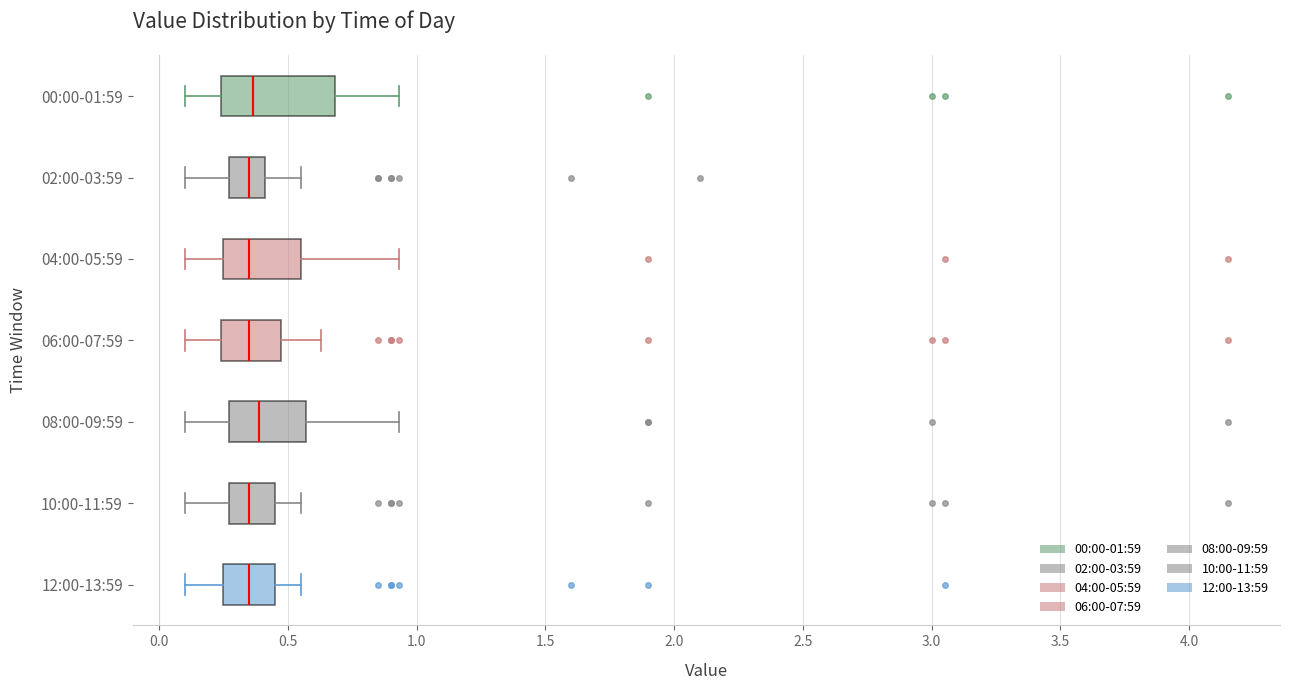

Reading bottom to top, read every box against the x-axis: the position of its median line, the range the box covers, and the ends of its whiskers. The values are not printed on the chart, so give them approximately, as read against the axis.

12:00-13:59: median 0.35, box 0.25 to 0.45, whiskers 0.10 to 0.55
10:00-11:59: median 0.35, box 0.25 to 0.45, whiskers 0.10 to 0.55
08:00-09:59: median 0.40, box 0.25 to 0.55, whiskers 0.10 to 0.95
06:00-07:59: median 0.35, box 0.25 to 0.50, whiskers 0.10 to 0.65
04:00-05:59: median 0.35, box 0.25 to 0.55, whiskers 0.10 to 0.95
02:00-03:59: median 0.35, box 0.25 to 0.40, whiskers 0.10 to 0.55
00:00-01:59: median 0.35, box 0.25 to 0.70, whiskers 0.10 to 0.95